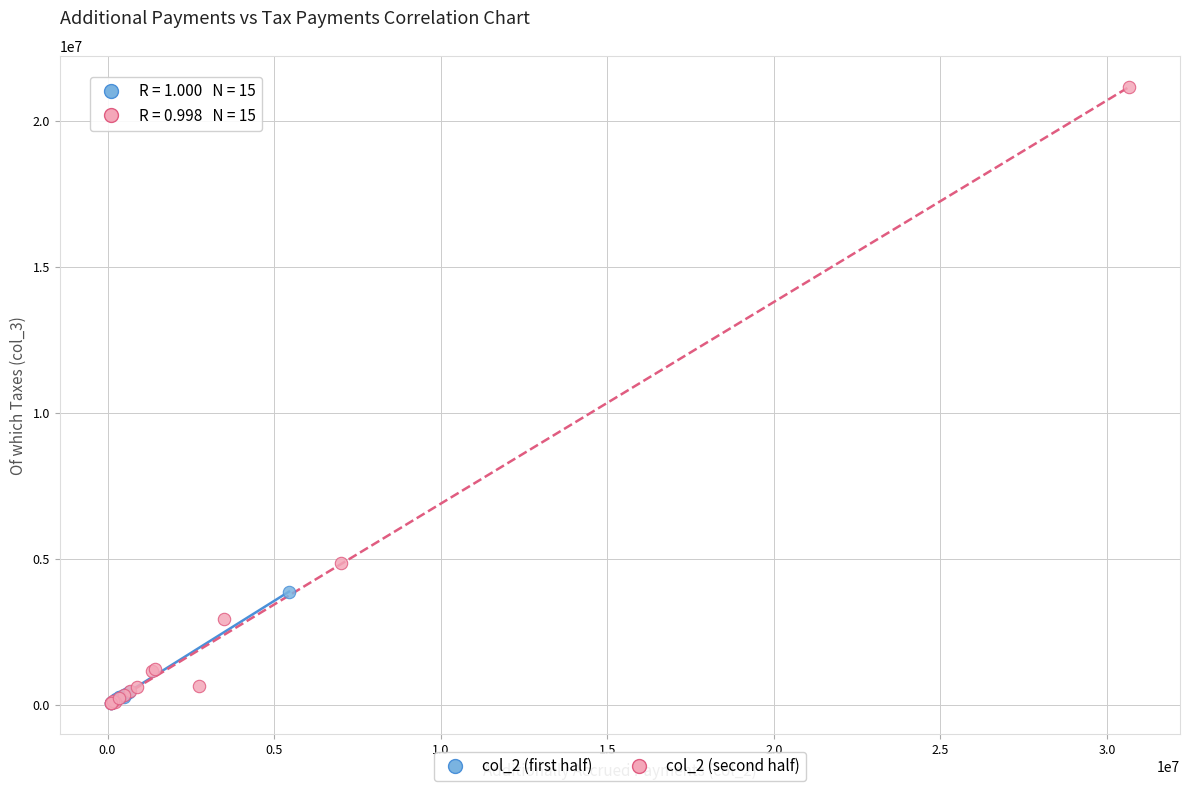

Which series reaches the maximum Y coordinate?

col_2 (second half)